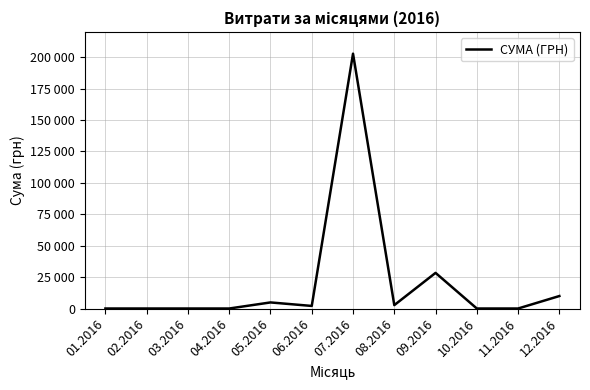

The value at 09.2016 is 50626.9. True or false?

False